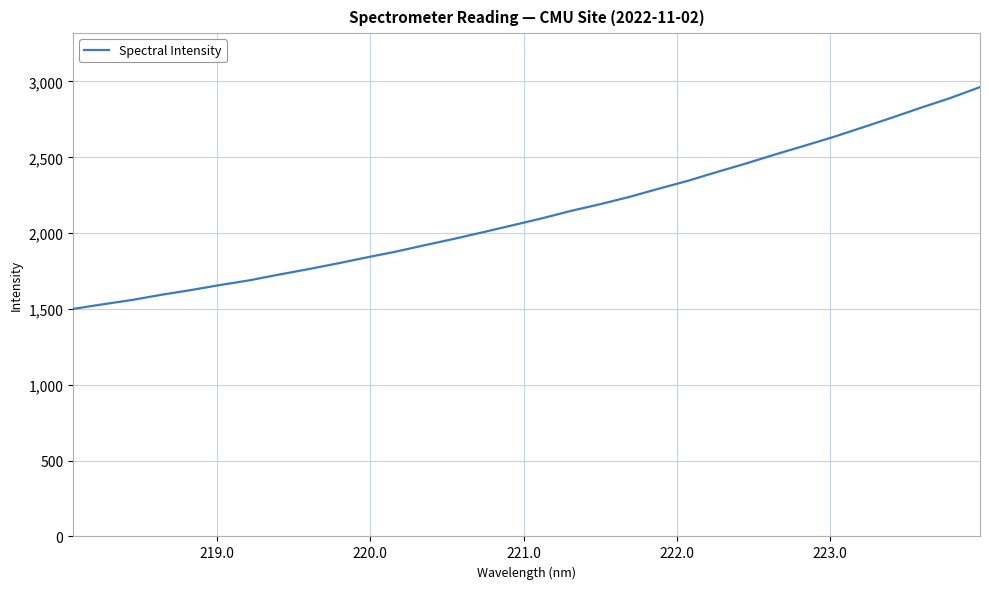

What is the maximum value shown in the chart?

2963.0